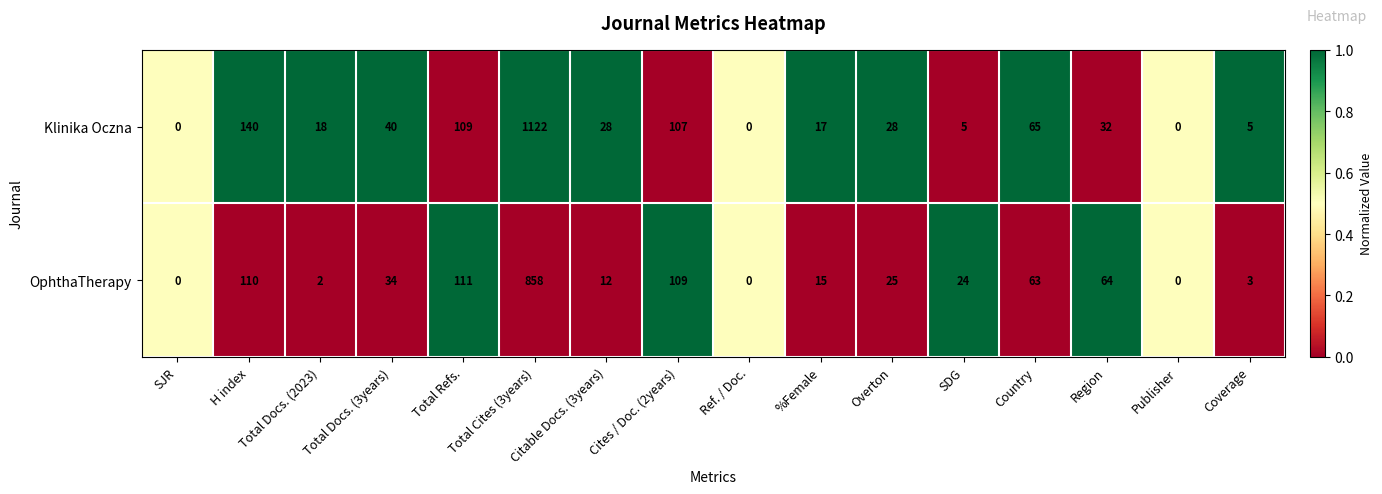

What is the total value across all series at H index?

250